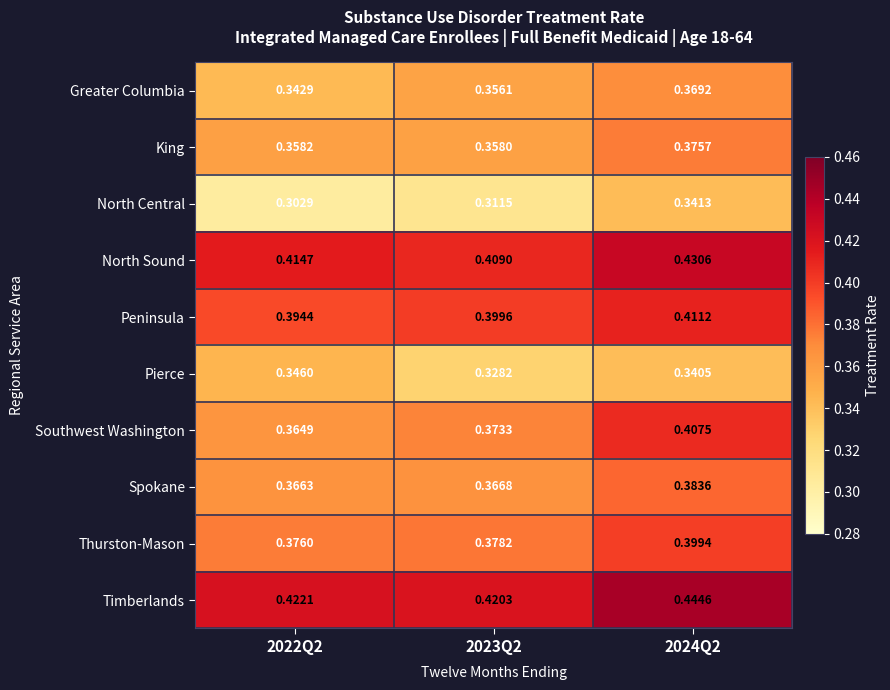

Which series changed the most between 2023Q2 and 2024Q2?

Southwest Washington